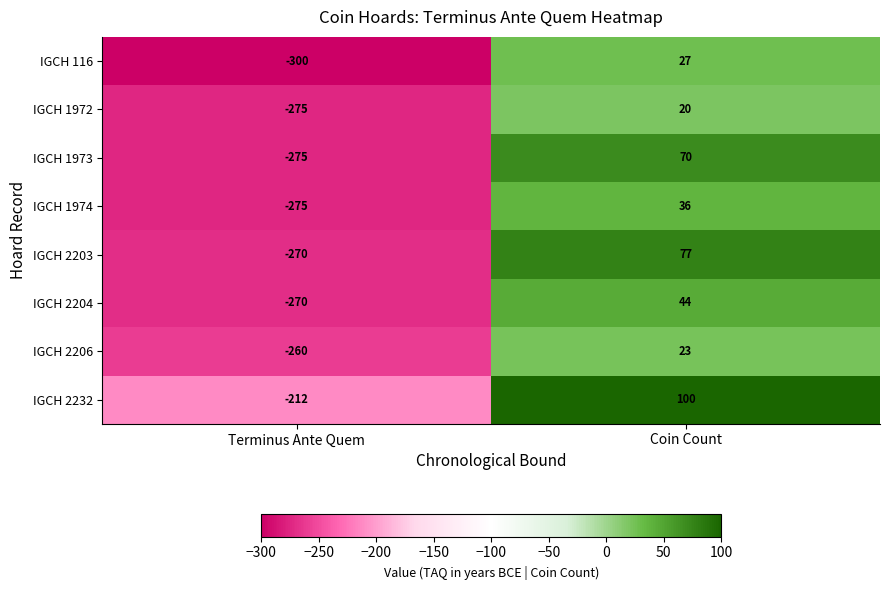

How many distinct data groups are displayed?

8